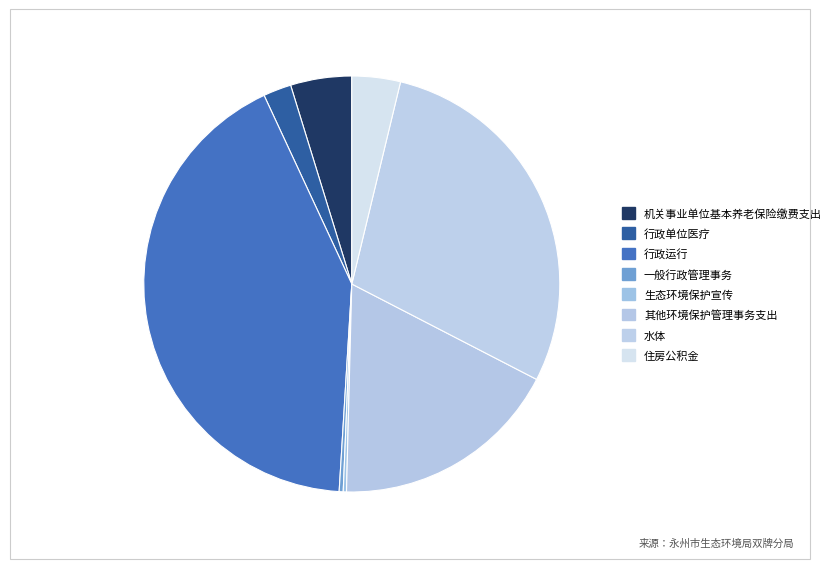

To the nearest percent, what is the combined percentage of 行政单位医疗 and 其他环境保护管理事务支出?

20%